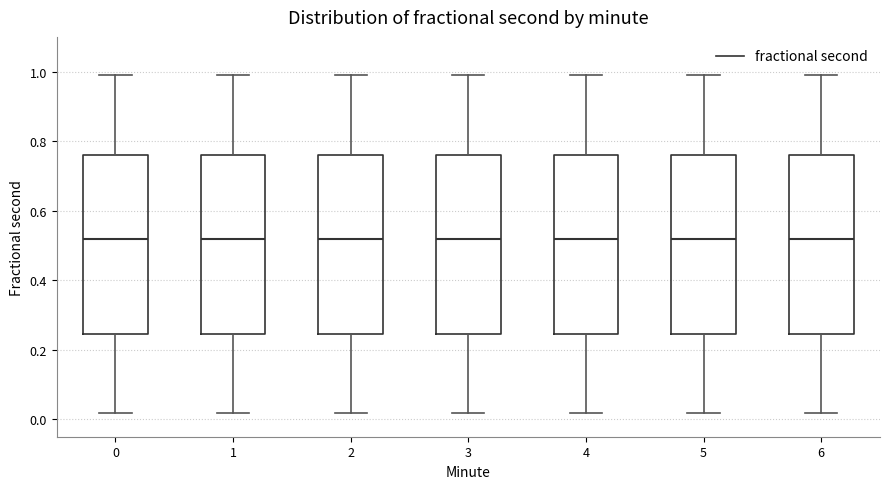

Reading left to right, read every box against the y-axis: the position of its median line, the range the box covers, and the ends of its whiskers. The values are not printed on the chart, so give them approximately, as read against the axis.

0: median 0.52, box 0.24 to 0.76, whiskers 0.02 to 1.00
1: median 0.52, box 0.24 to 0.76, whiskers 0.02 to 1.00
2: median 0.52, box 0.24 to 0.76, whiskers 0.02 to 1.00
3: median 0.52, box 0.24 to 0.76, whiskers 0.02 to 1.00
4: median 0.52, box 0.24 to 0.76, whiskers 0.02 to 1.00
5: median 0.52, box 0.24 to 0.76, whiskers 0.02 to 1.00
6: median 0.52, box 0.24 to 0.76, whiskers 0.02 to 1.00